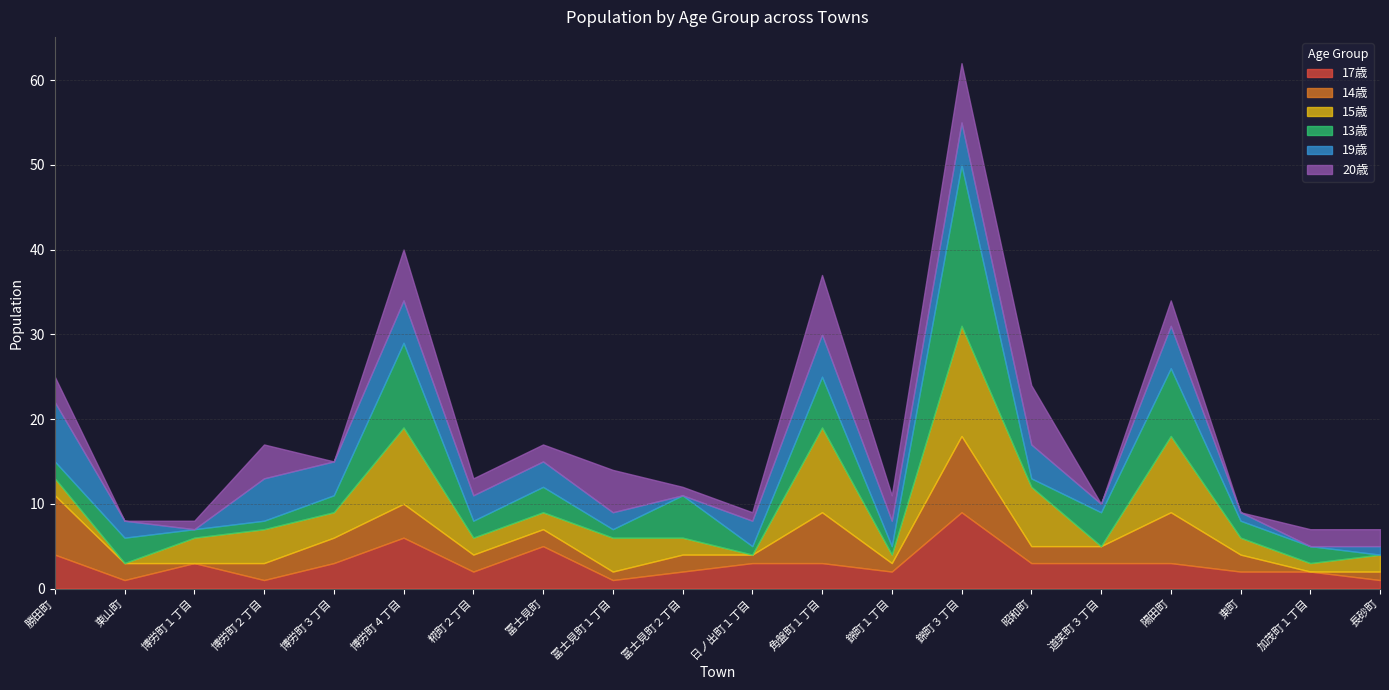

What are all the series names shown in the legend?

17歳, 14歳, 15歳, 13歳, 19歳, 20歳